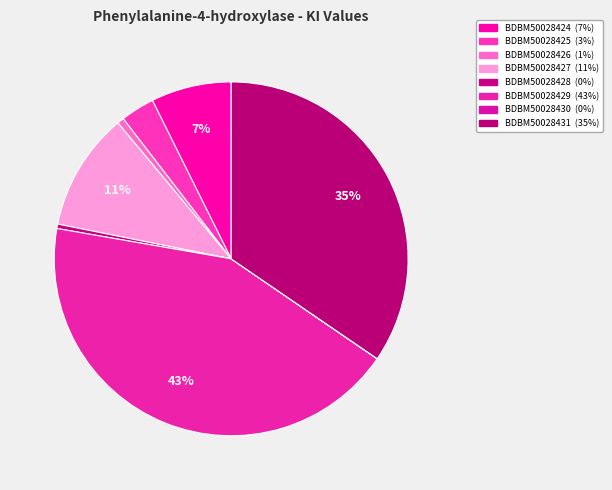

To the nearest percent, what is the difference between the BDBM50028425 and BDBM50028424 slice percentages?

4%